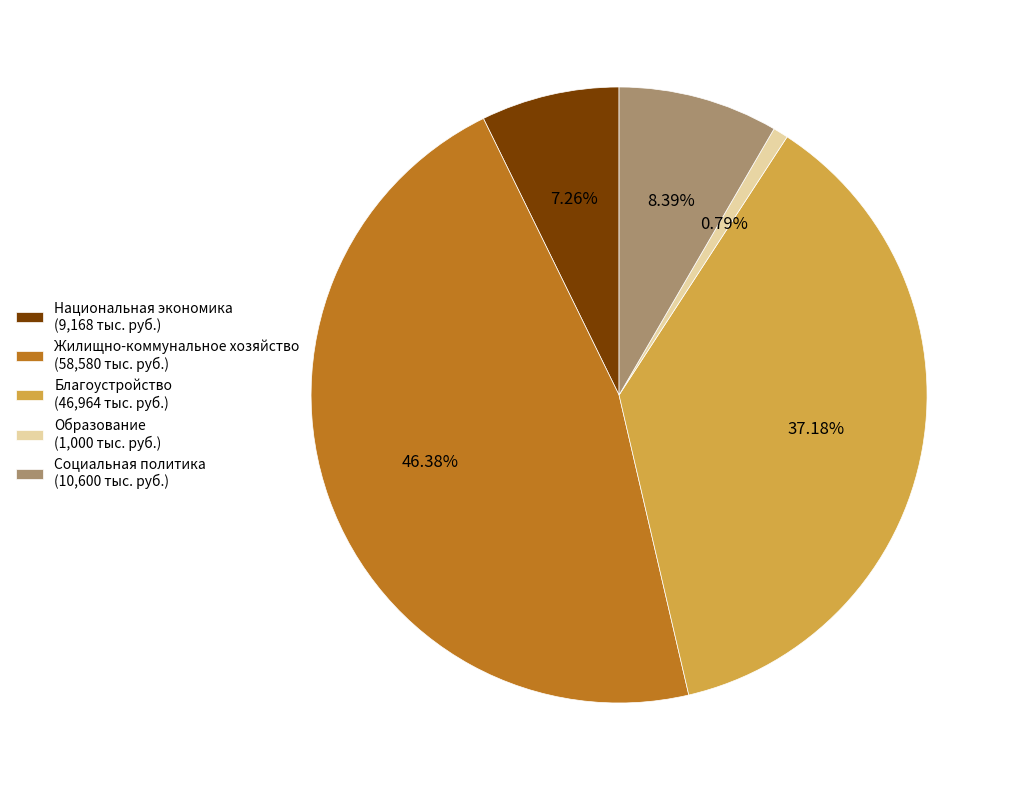

How many slices are in this pie chart?

5